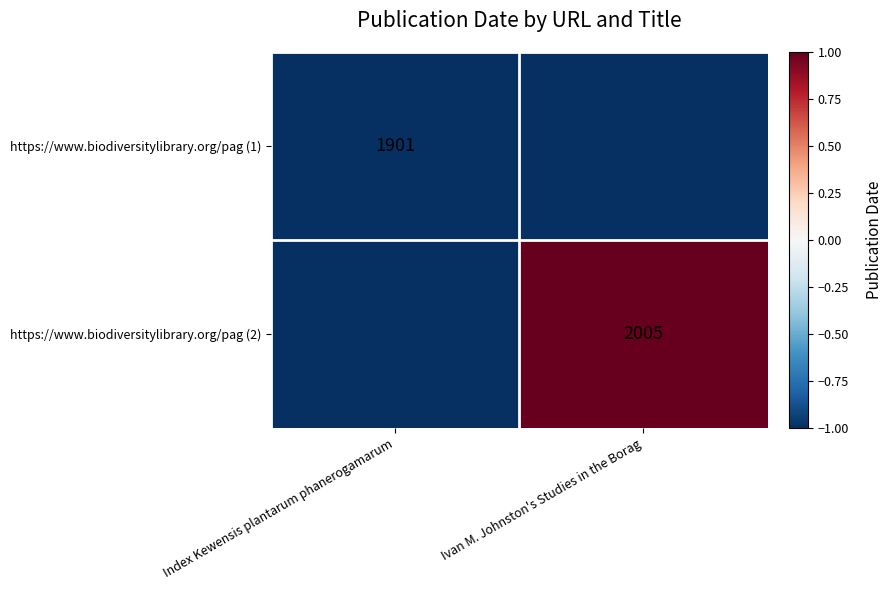

Is the value of https://www.biodiversitylibrary.org/pag (1) at Index Kewensis plantarum phanerogamarum greater than the value of https://www.biodiversitylibrary.org/pag (2) at Ivan M. Johnston's Studies in the Borag?

No